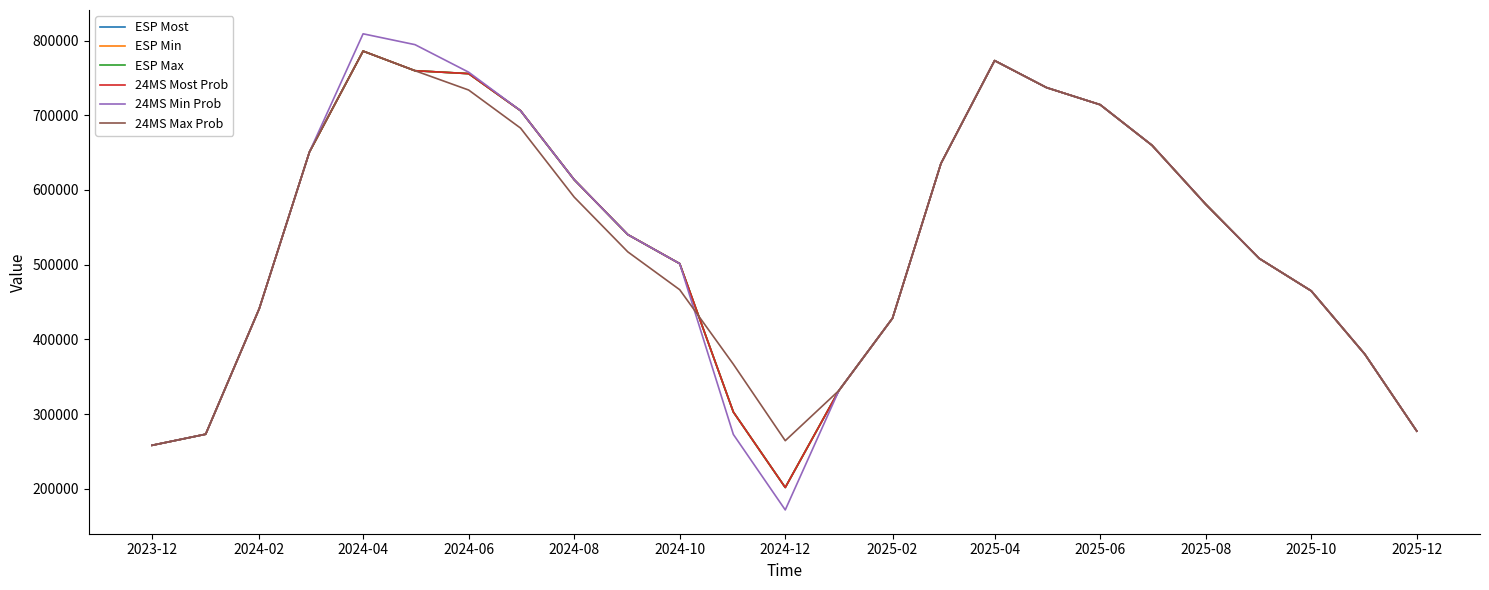

Is this an area chart (filled region under the line)?

No